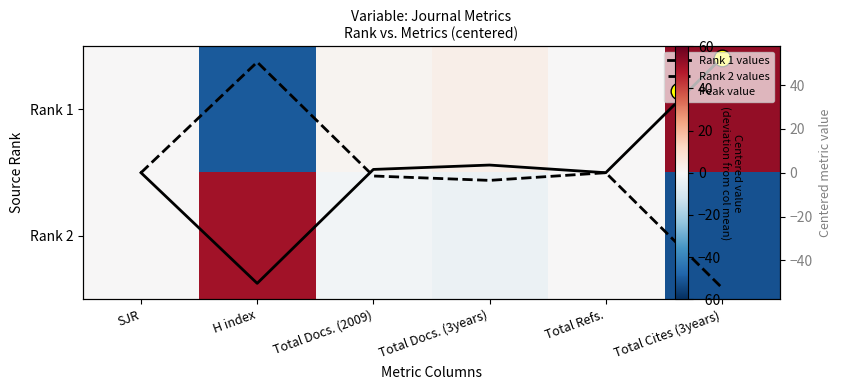

Rank the series by their maximum value, from lowest to highest.

Rank 2, Rank 2 values, Rank 1, Rank 1 values